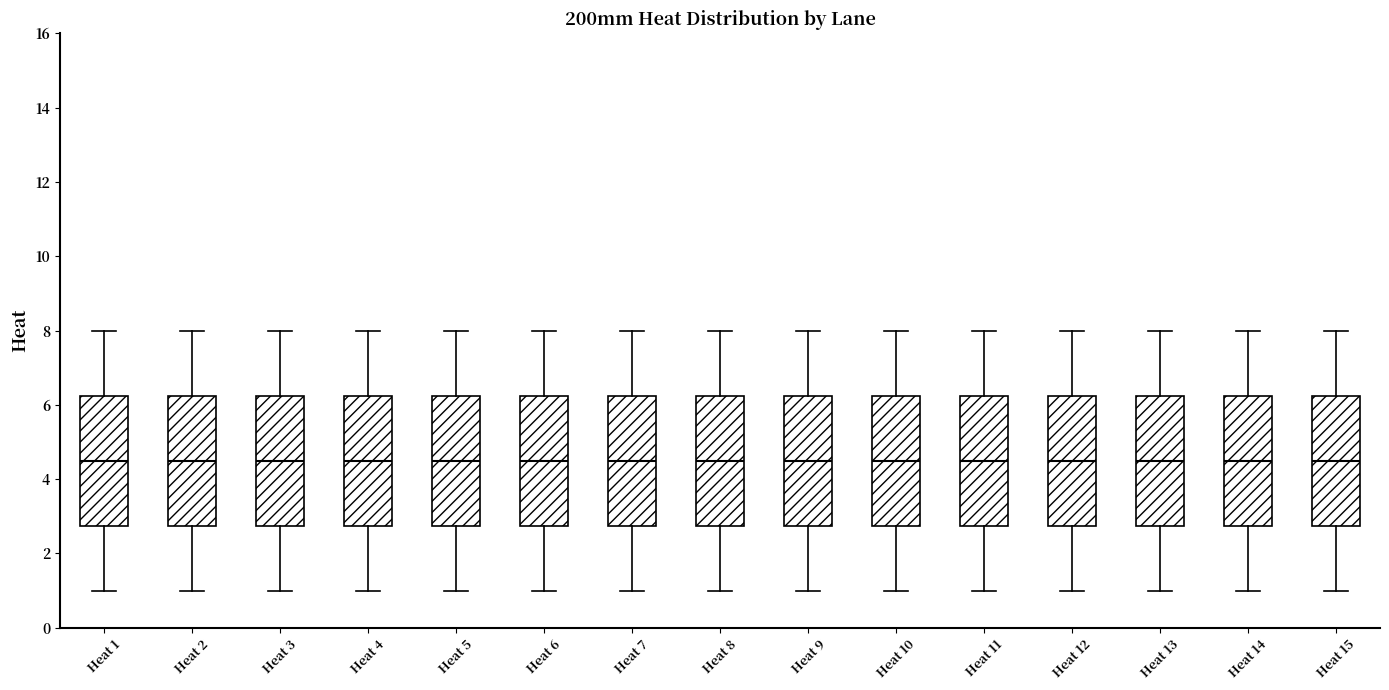

Reading left to right, read every box against the y-axis: the position of its median line, the range the box covers, and the ends of its whiskers. The values are not printed on the chart, so give them approximately, as read against the axis.

Heat 1: median 4.6, box 2.8 to 6.2, whiskers 1.0 to 8.0
Heat 2: median 4.6, box 2.8 to 6.2, whiskers 1.0 to 8.0
Heat 3: median 4.6, box 2.8 to 6.2, whiskers 1.0 to 8.0
Heat 4: median 4.6, box 2.8 to 6.2, whiskers 1.0 to 8.0
Heat 5: median 4.6, box 2.8 to 6.2, whiskers 1.0 to 8.0
Heat 6: median 4.6, box 2.8 to 6.2, whiskers 1.0 to 8.0
Heat 7: median 4.6, box 2.8 to 6.2, whiskers 1.0 to 8.0
Heat 8: median 4.6, box 2.8 to 6.2, whiskers 1.0 to 8.0
Heat 9: median 4.6, box 2.8 to 6.2, whiskers 1.0 to 8.0
Heat 10: median 4.6, box 2.8 to 6.2, whiskers 1.0 to 8.0
Heat 11: median 4.6, box 2.8 to 6.2, whiskers 1.0 to 8.0
Heat 12: median 4.6, box 2.8 to 6.2, whiskers 1.0 to 8.0
Heat 13: median 4.6, box 2.8 to 6.2, whiskers 1.0 to 8.0
Heat 14: median 4.6, box 2.8 to 6.2, whiskers 1.0 to 8.0
Heat 15: median 4.6, box 2.8 to 6.2, whiskers 1.0 to 8.0